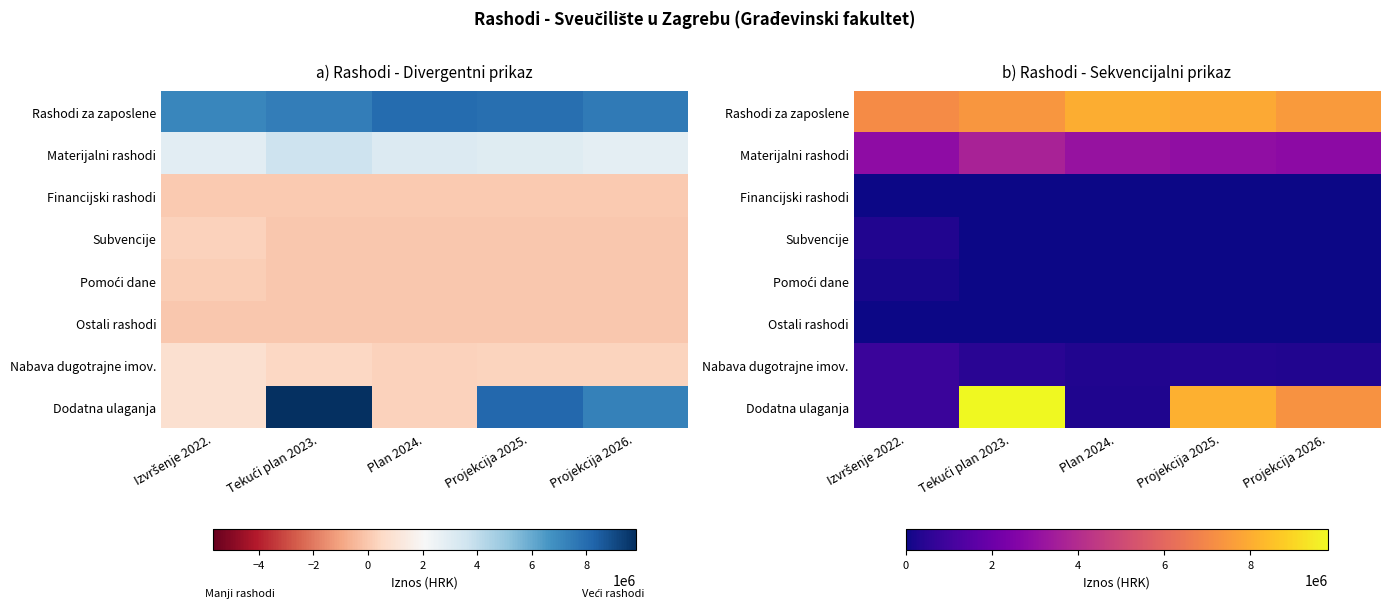

What is the difference between the maximum and minimum values in the Materijalni rashodi series?

797174.0